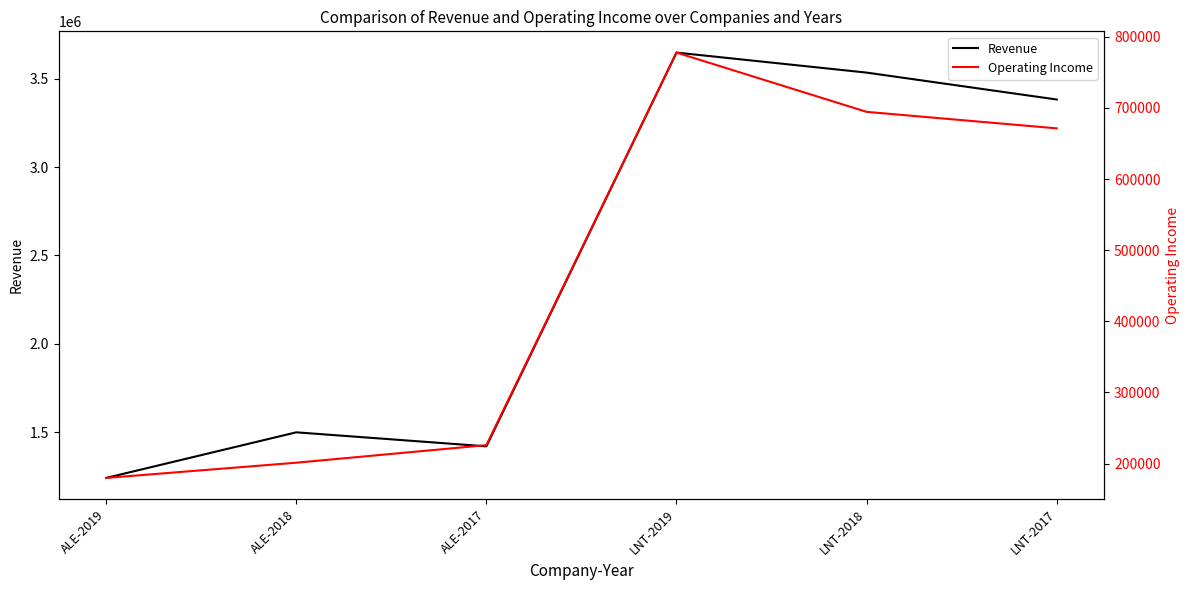

Which category has the lowest value in the Revenue series?

ALE-2019